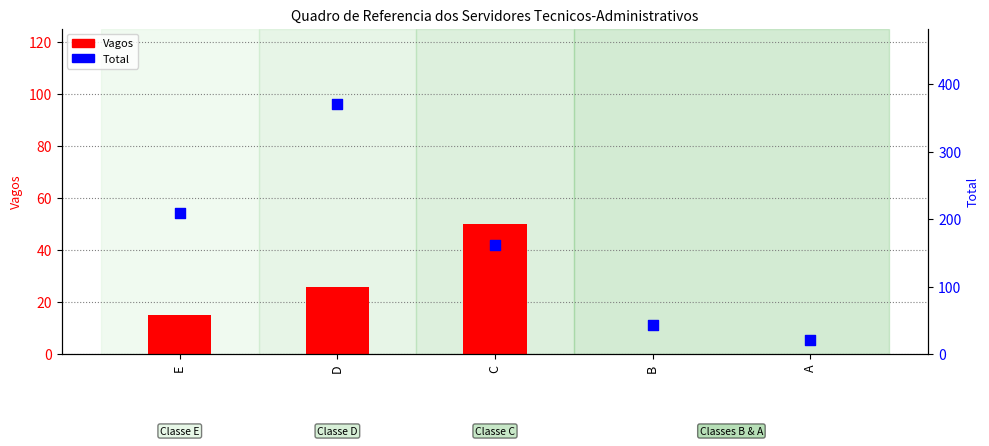

Is the value of Vagos at D greater than the value of Total at B?

No